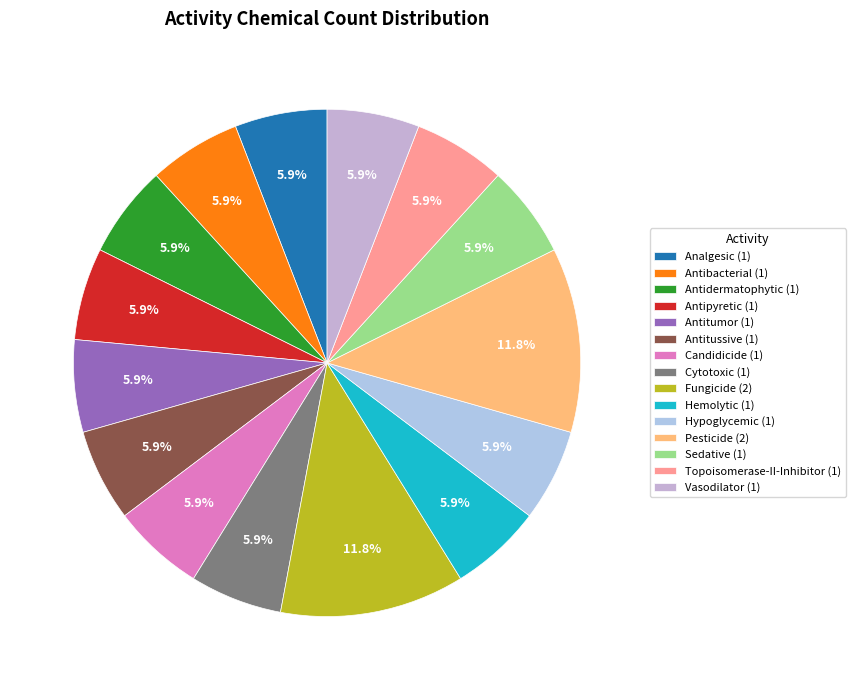

What percentage do Topoisomerase-II-Inhibitor and Antidermatophytic together represent?

11.8%